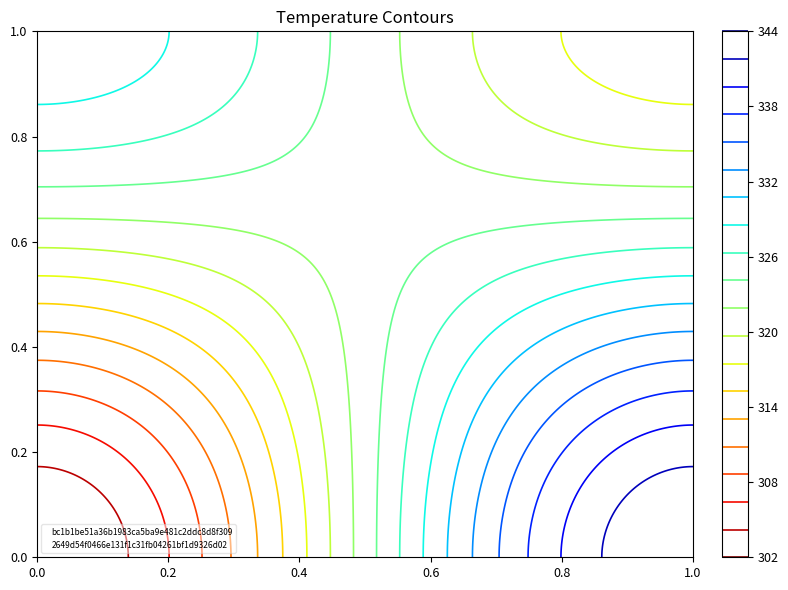

Where is 2649d54f0466e131f1c31fb04261bf1d9326d02 nearest to the value 0?

1